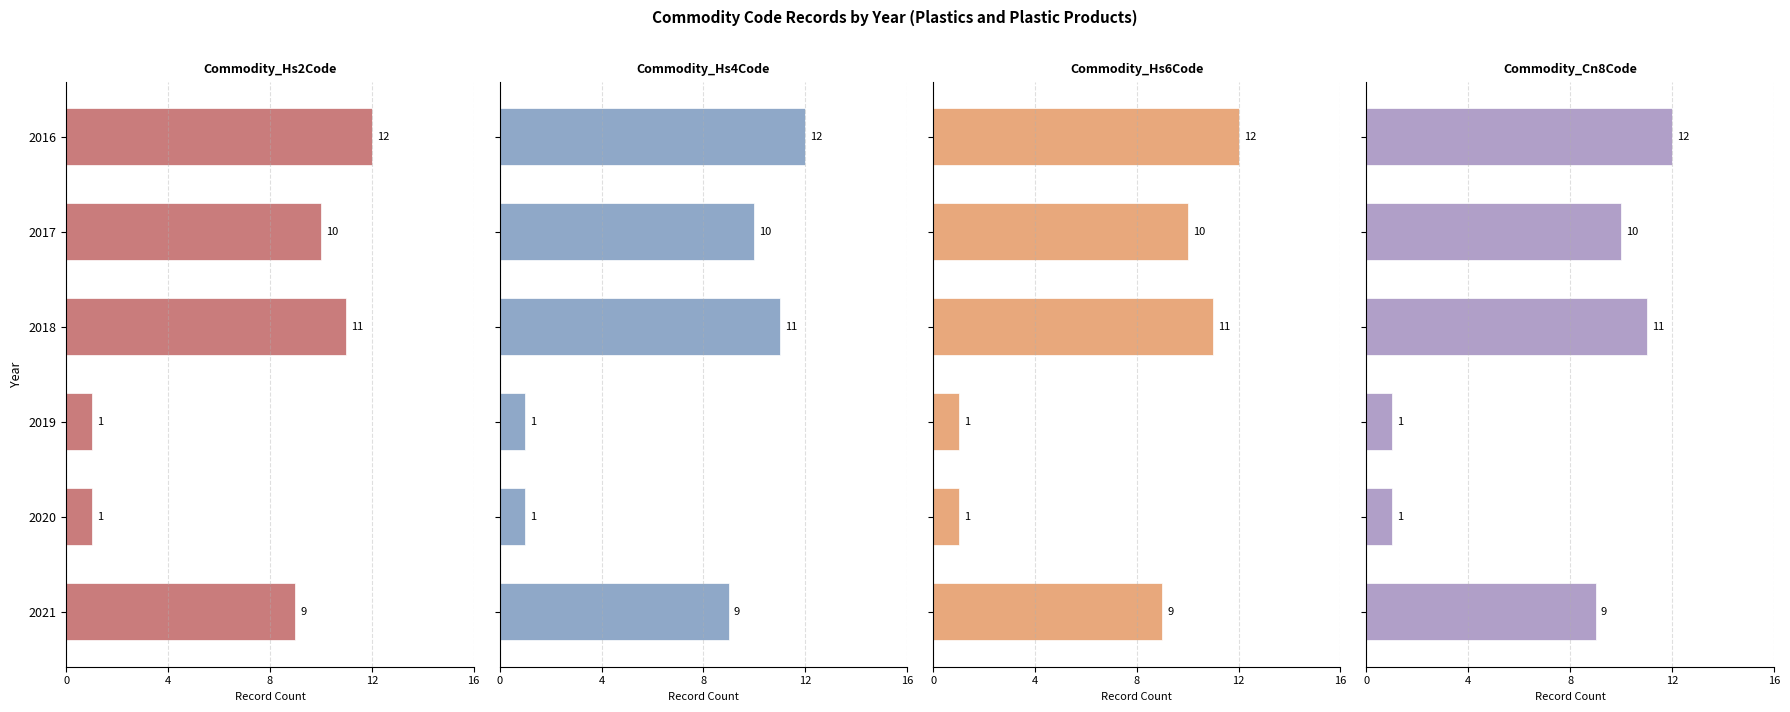

Which series changed the most between 2017 and 2021?

Commodity_Hs2Code